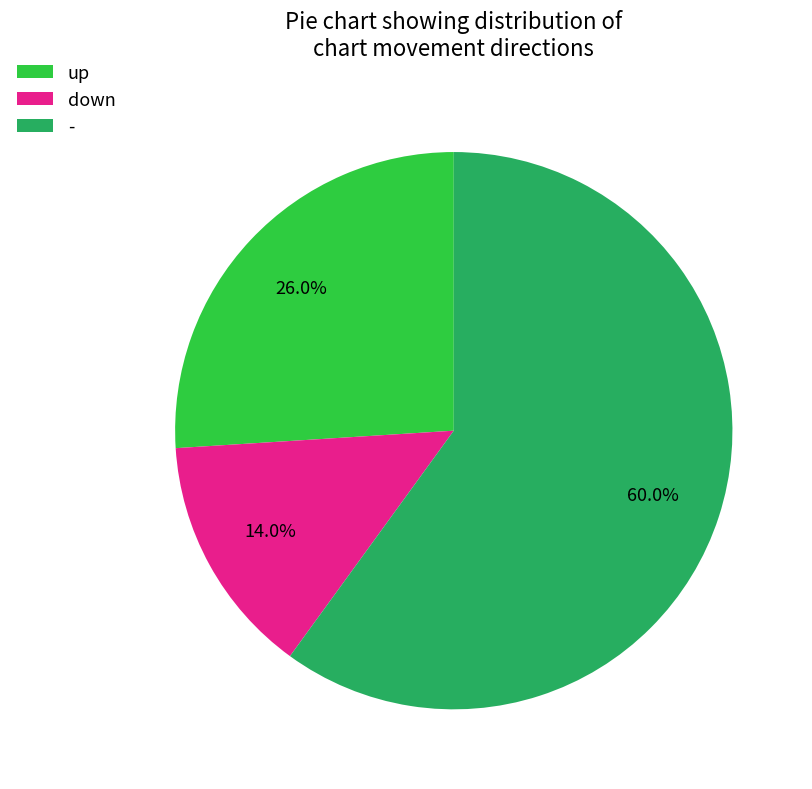

Count the number of slices in the pie.

3